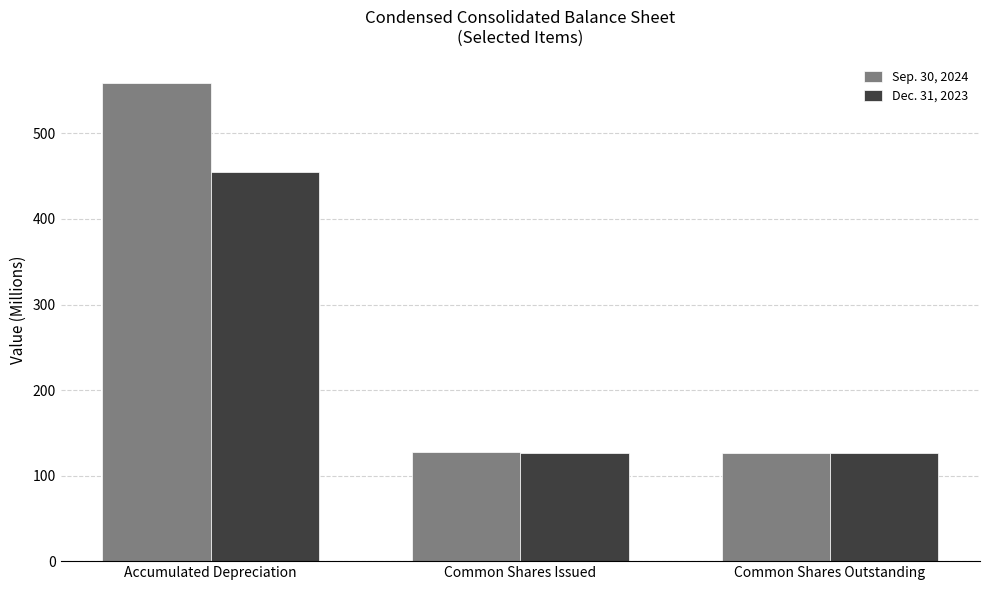

At how many categories does at least one series exceed 549?

1